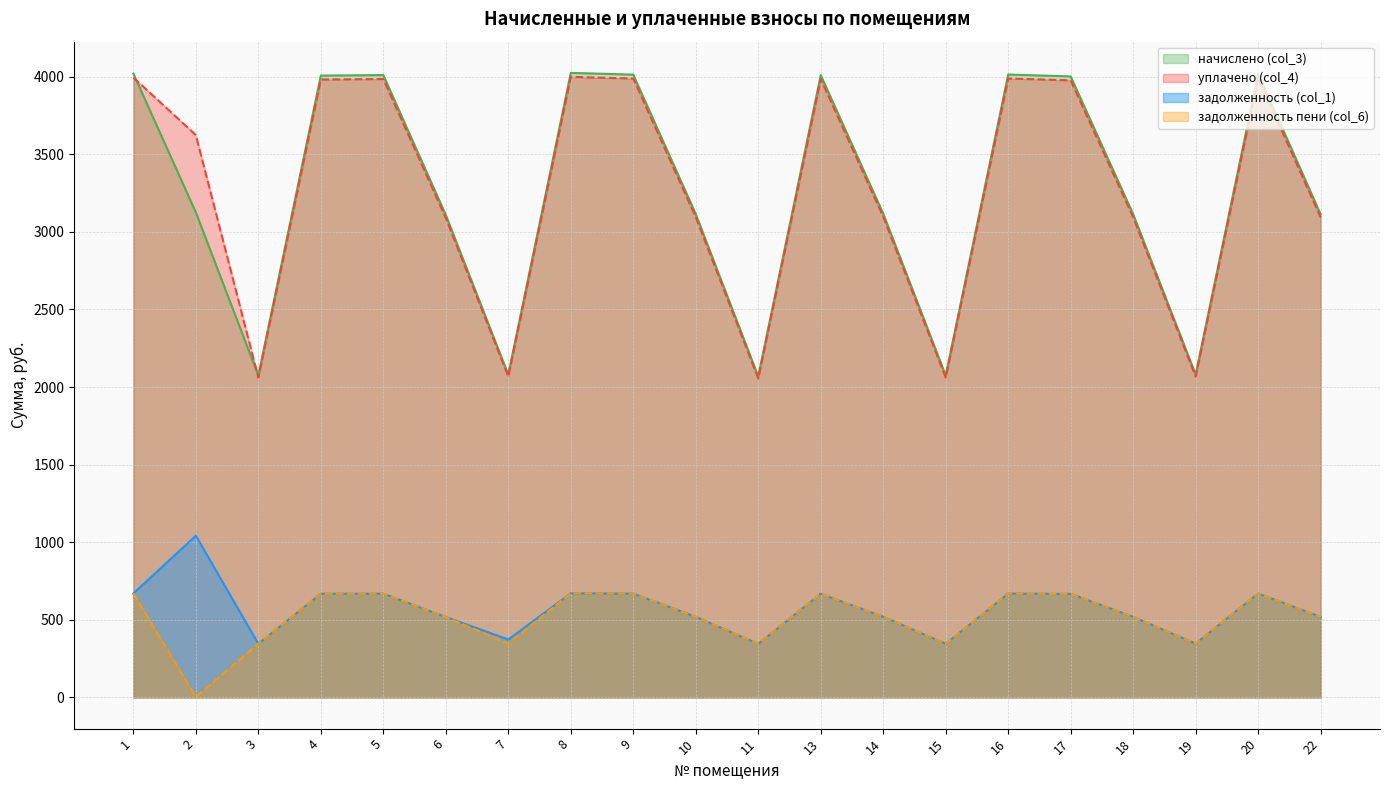

What is the difference between the second highest and minimum values in the задолженность пени (col_6) series?

667.3